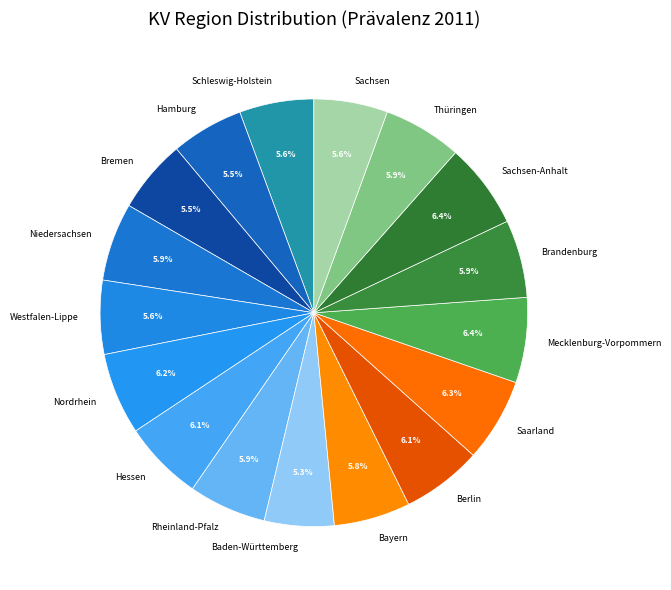

What is the ratio of the value at Mecklenburg-Vorpommern to the value at Niedersachsen?

1.1